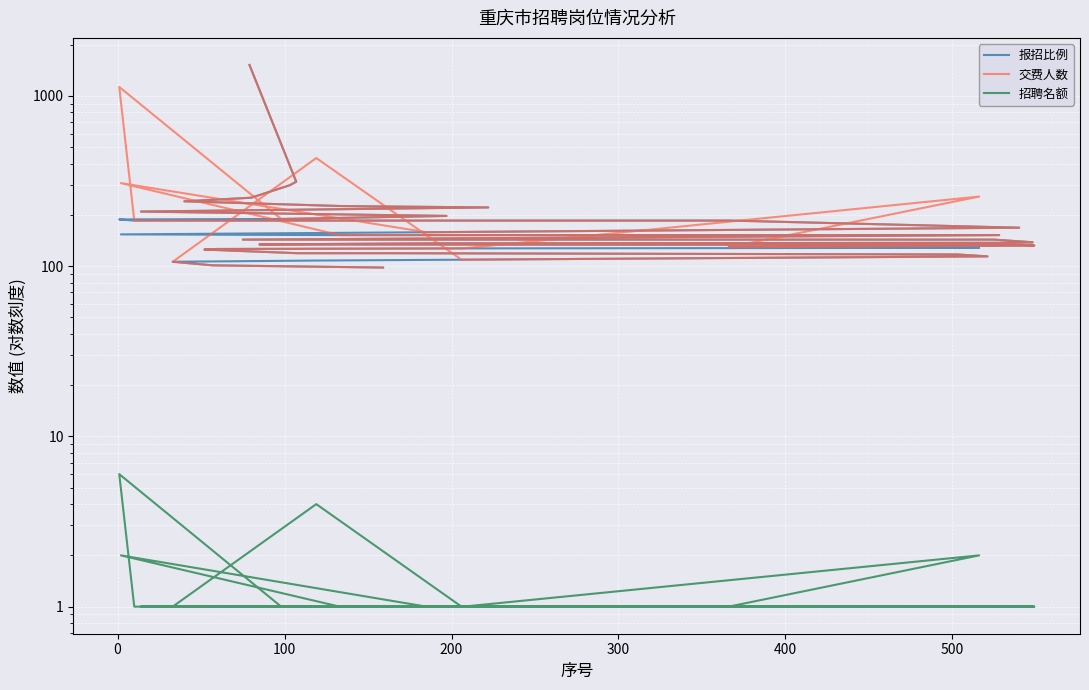

What is the minimum value for 报招比例?

98.0